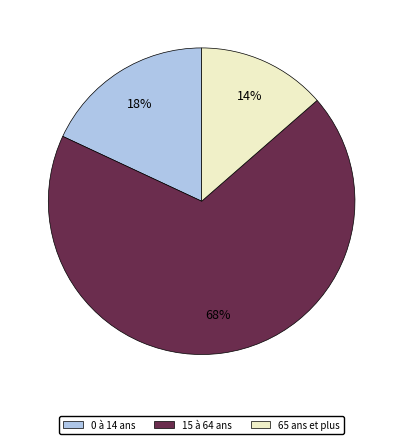

Which category has the smallest portion of the pie?

65 ans et plus